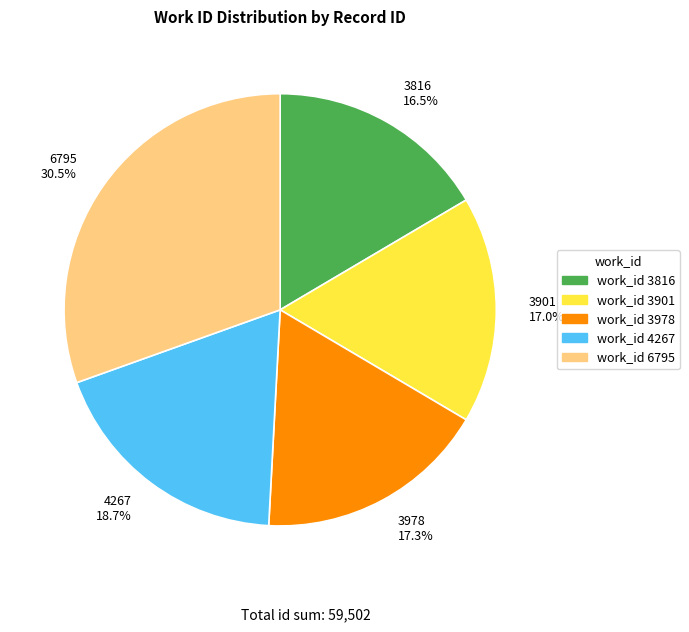

Which slice is the largest?

work_id 6795